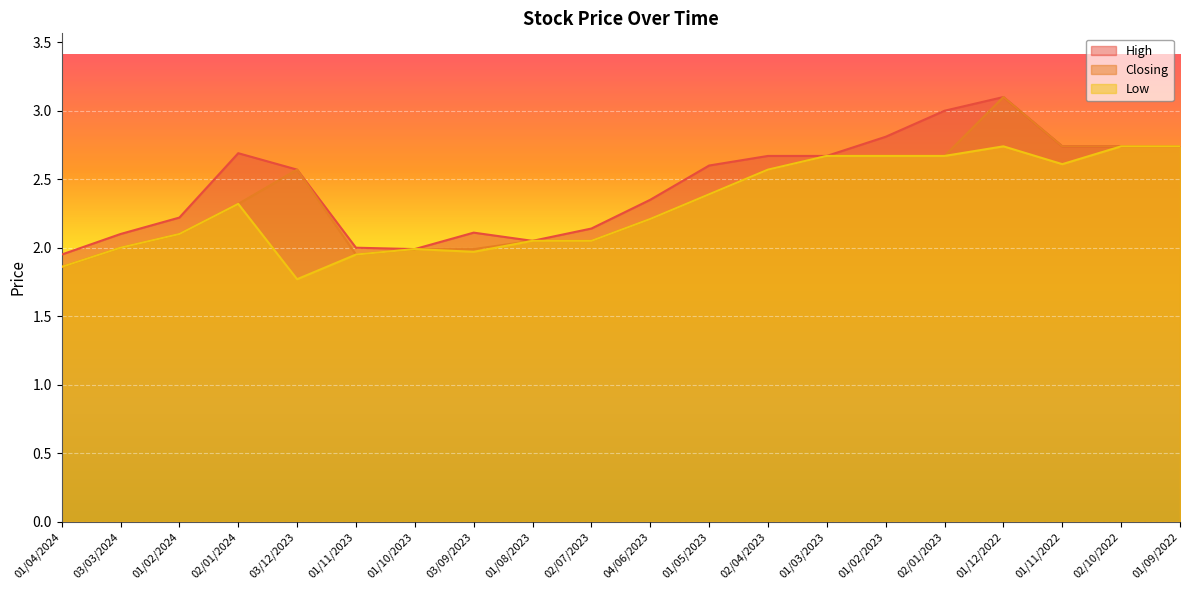

The value of Low at 01/12/2022 is 2.7. True or false?

True